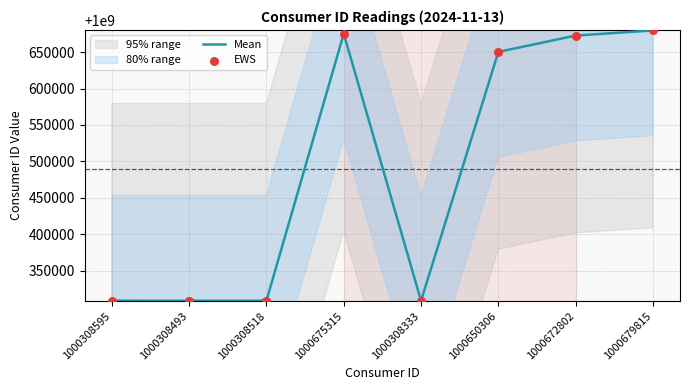

Is it true that Mean equals 1519835324 at 1000308493?

False